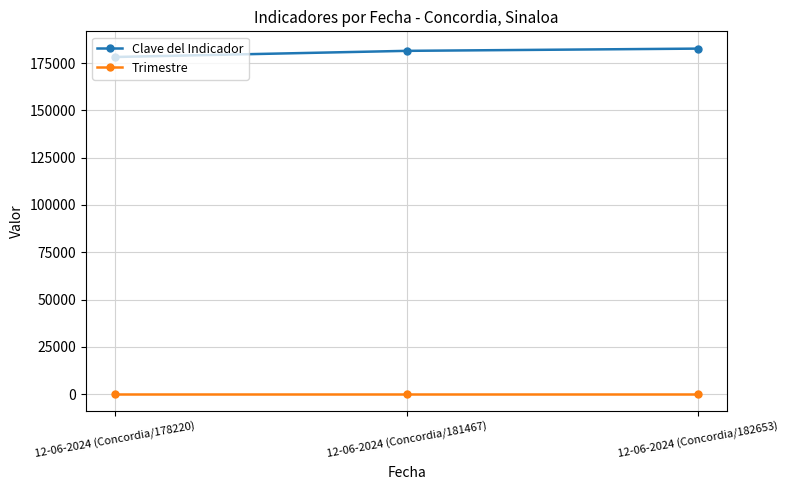

Which series has the largest total across all categories?

Clave del Indicador